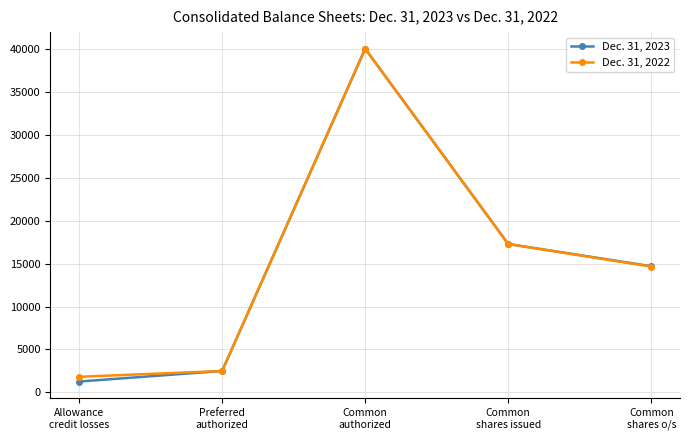

What are all the series names shown in the legend?

Dec. 31, 2023, Dec. 31, 2022